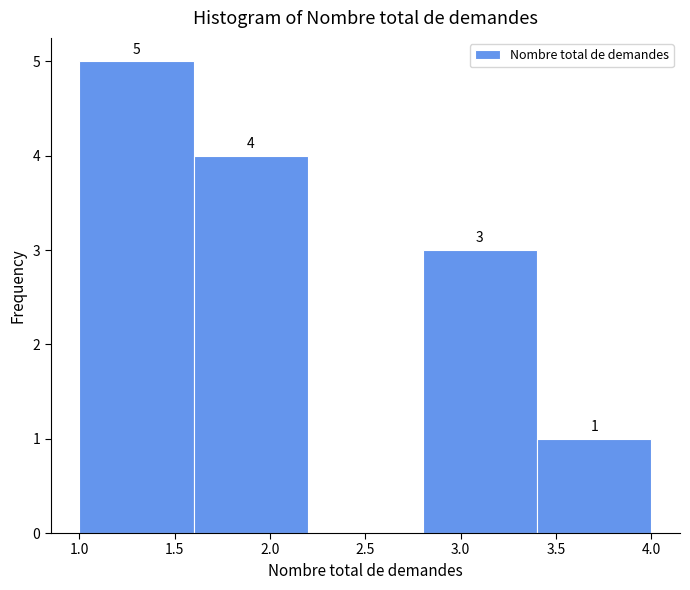

Over which range of the x-axis is the bar tallest?

1.0 to 1.6